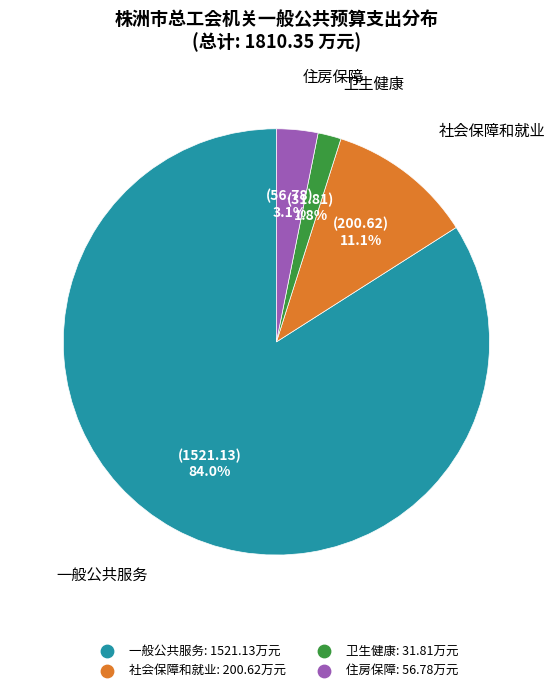

Which slice is the smallest?

卫生健康